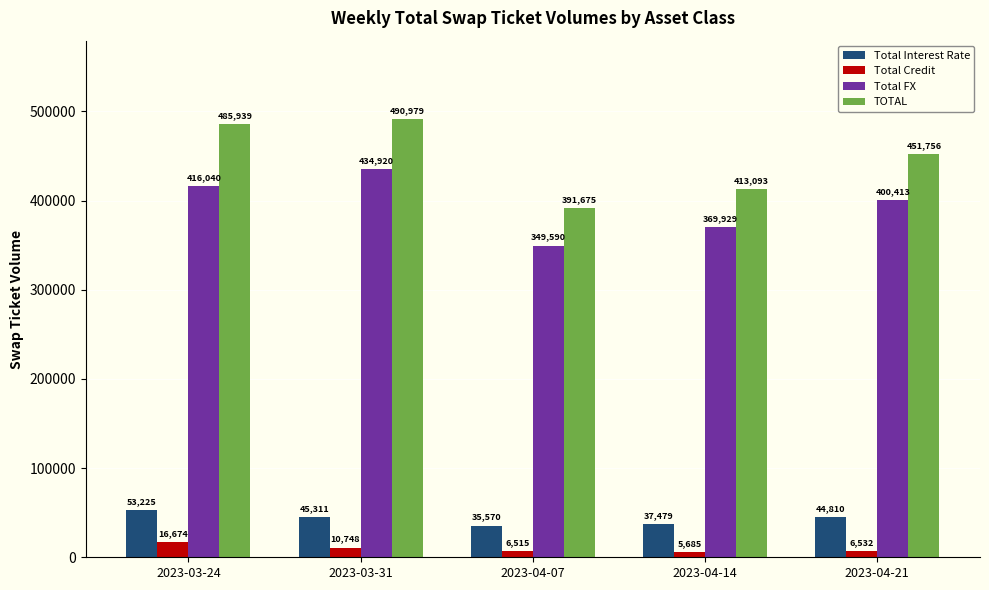

How many categories are shown in the chart?

5